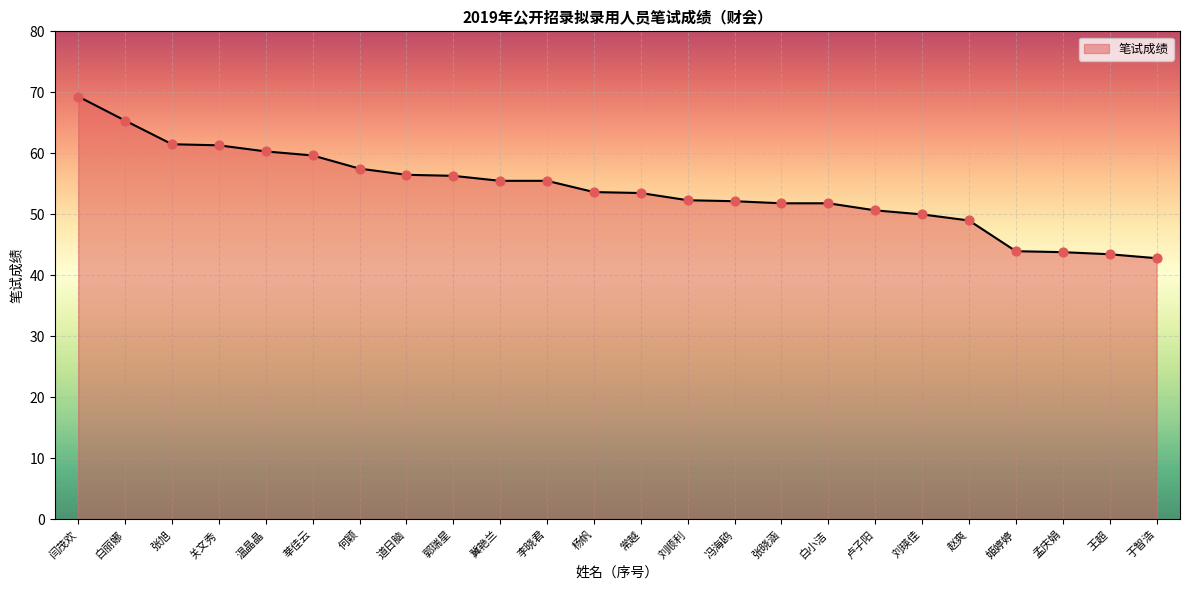

Which has a higher value, 莘佳云 or 于智浩?

莘佳云